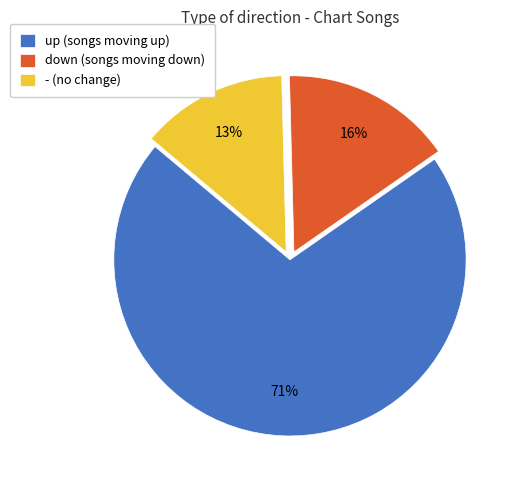

Does any single category account for the majority?

Yes